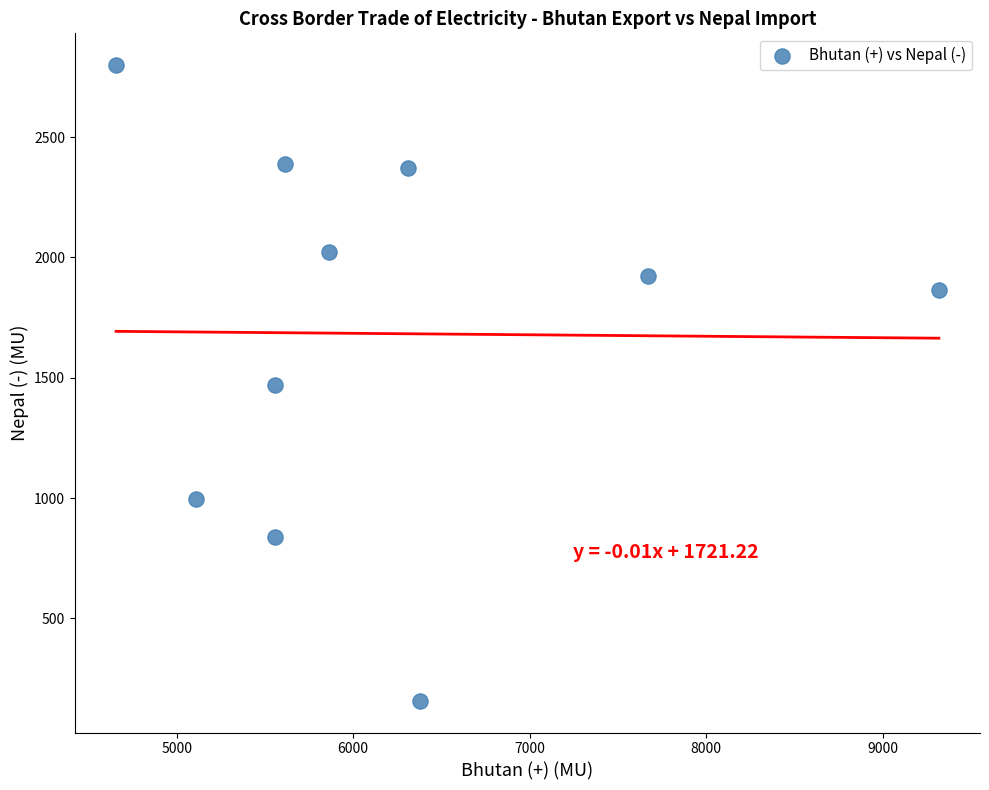

What is the range of X values (max minus min)?

4661.1